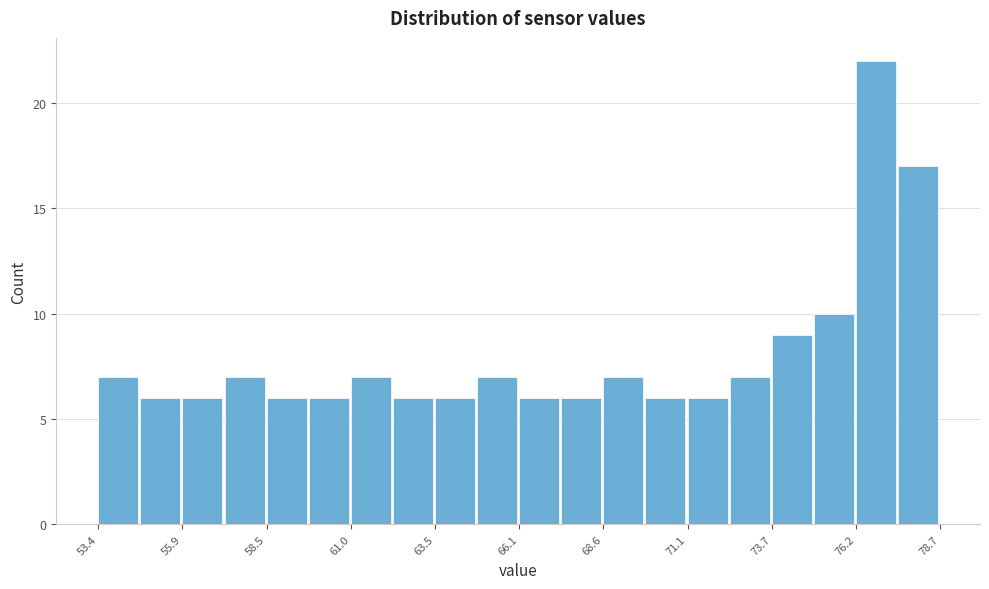

Around what value on the x-axis is the tallest bar? Give the approximate position of its centre, as read against the axis.

77.0